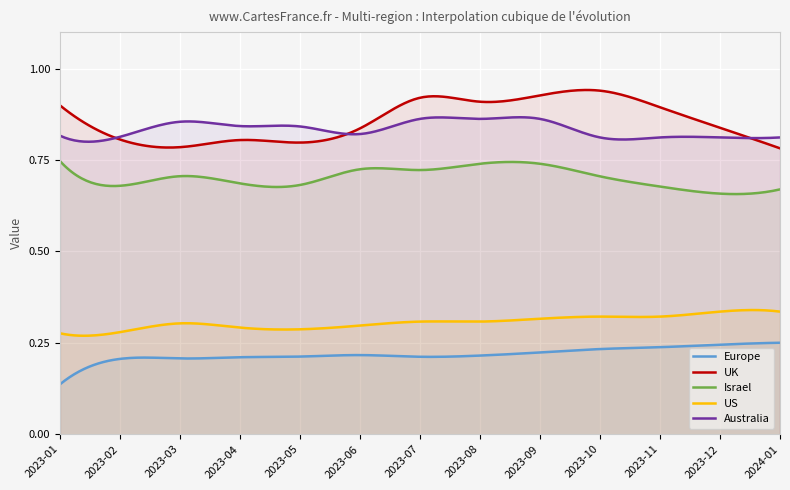

In Australia, how many points are higher than both neighbors (excluding endpoints)?

5